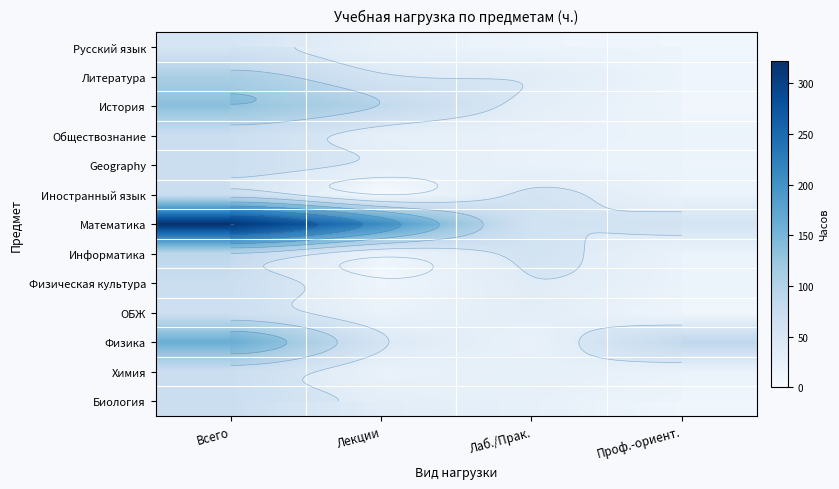

What is the approximate value of История at Лаб./Прак.?

36